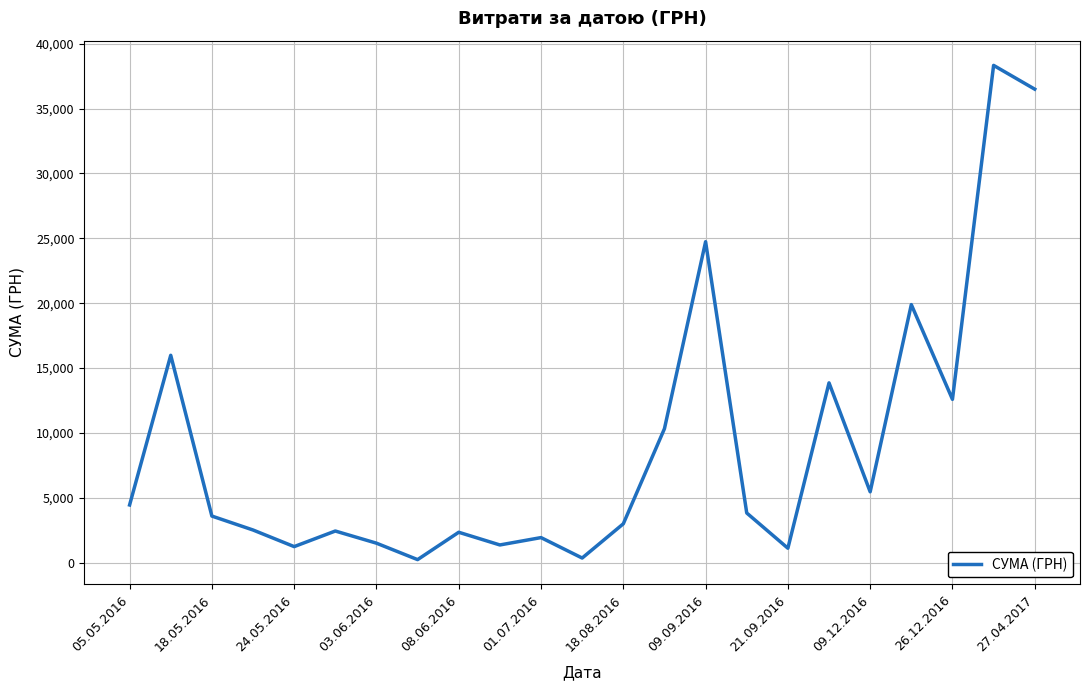

What is the difference between the maximum and minimum values?

38083.2